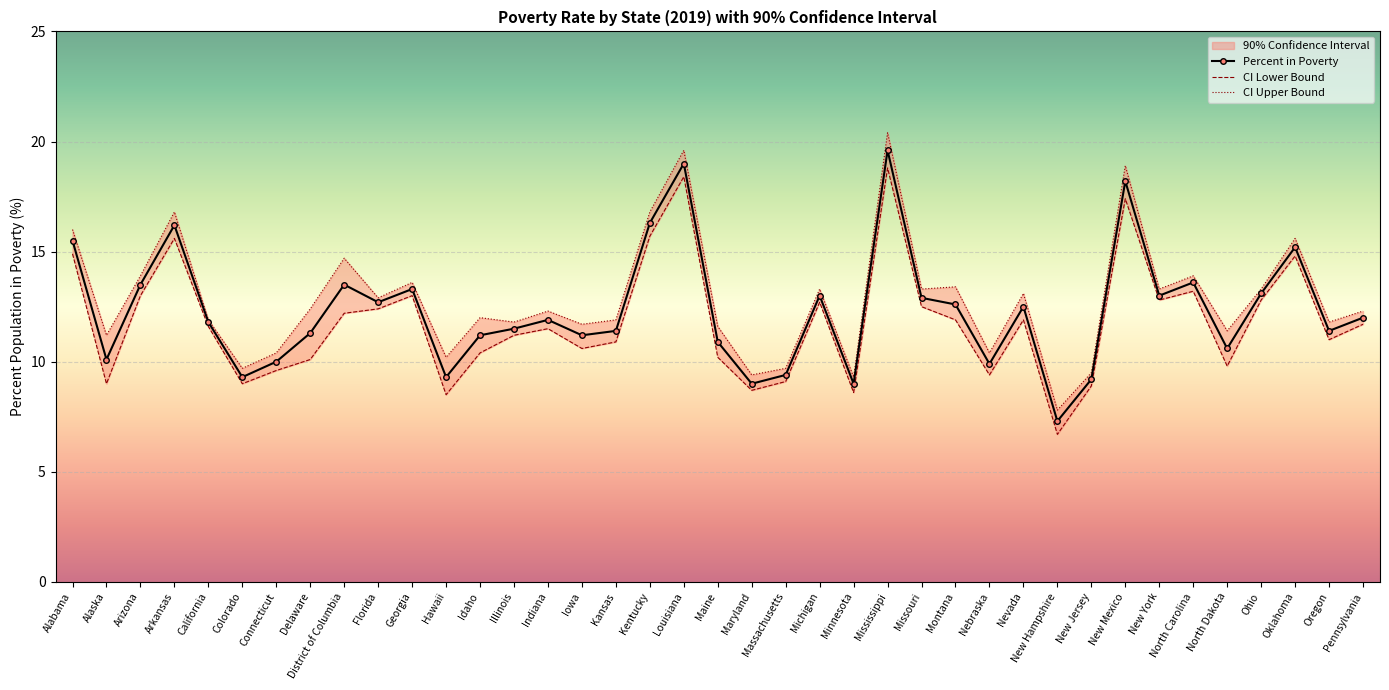

At which category does the chart reach its peak across all series?

Mississippi